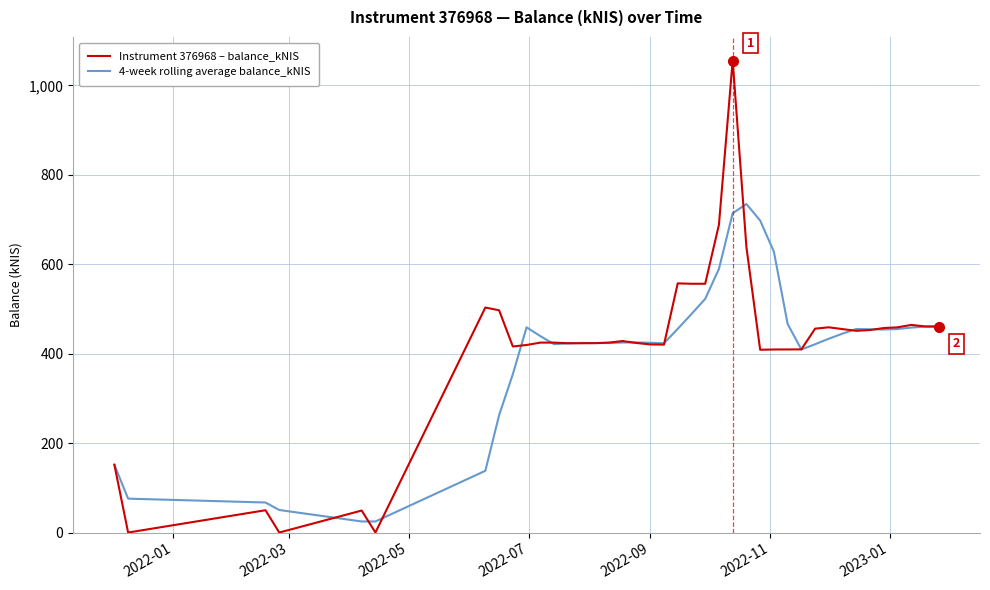

What is the highest value of the 4-week rolling average balance_kNIS series?

734.8